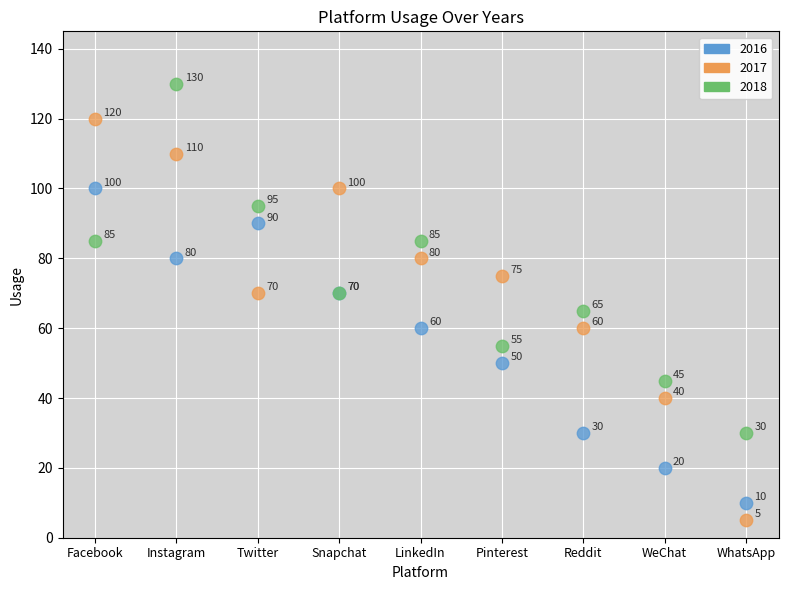

Which series has the largest Y range (max minus min)?

2017